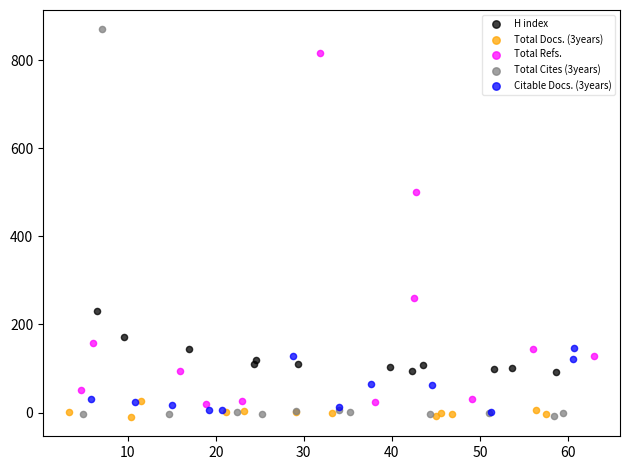

Which series contains the highest Y value?

Total Cites (3years)